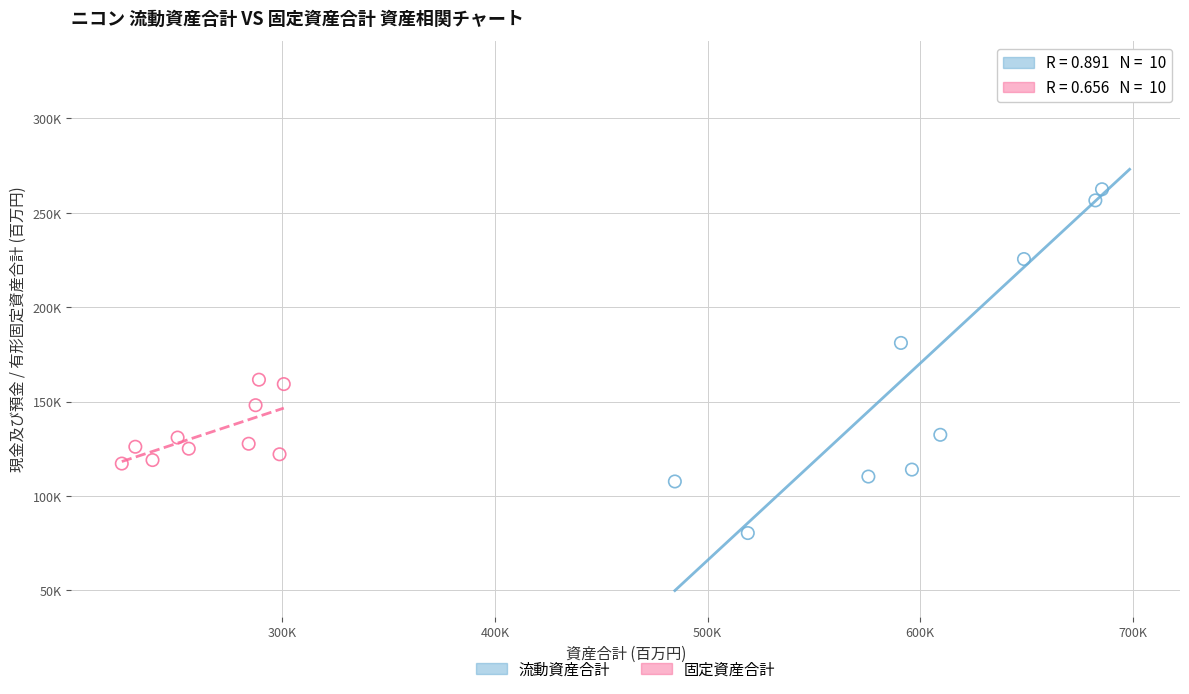

What are all the series names shown in the legend?

流動資産合計, 固定資産合計